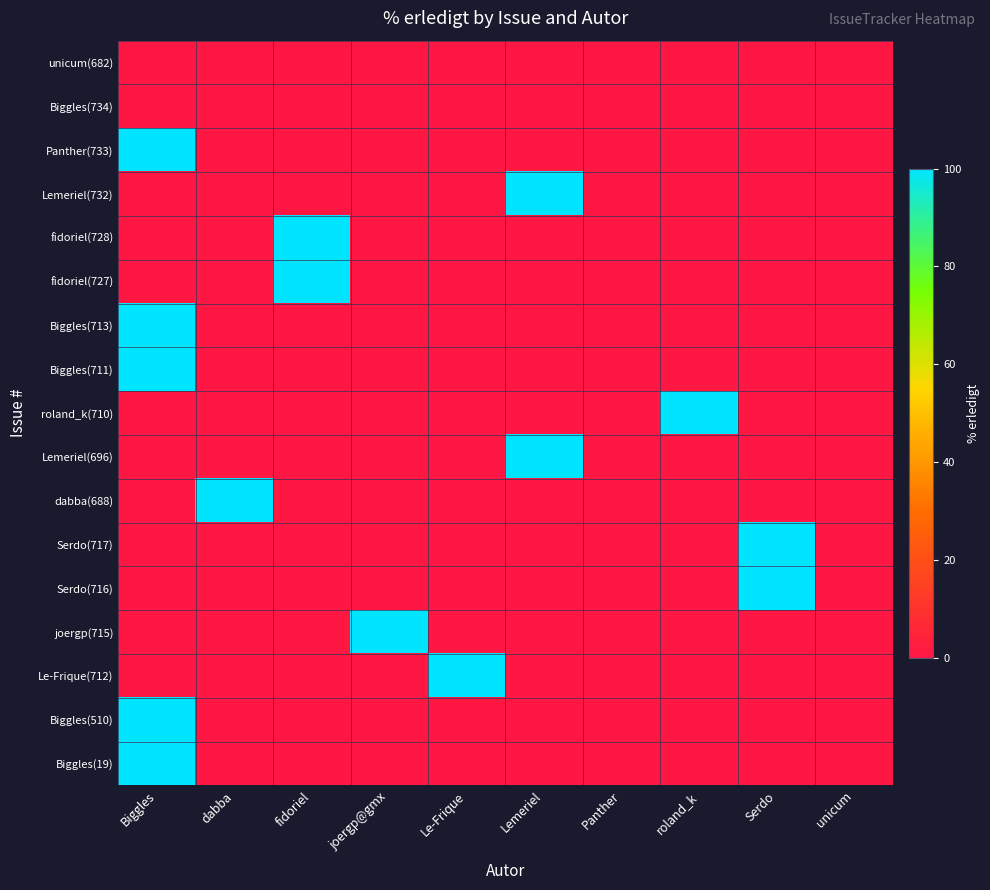

Reading left to right, list all the values displayed in this chart.

unicum(682): Biggles=0	dabba=0	fidoriel=0	joergp@gmx=0	Le-Frique=0	Lemeriel=0	Panther=0	roland_k=0	Serdo=0	unicum=0
Biggles(734): Biggles=0	dabba=0	fidoriel=0	joergp@gmx=0	Le-Frique=0	Lemeriel=0	Panther=0	roland_k=0	Serdo=0	unicum=0
Panther(733): Biggles=100	dabba=0	fidoriel=0	joergp@gmx=0	Le-Frique=0	Lemeriel=0	Panther=0	roland_k=0	Serdo=0	unicum=0
Lemeriel(732): Biggles=0	dabba=0	fidoriel=0	joergp@gmx=0	Le-Frique=0	Lemeriel=100	Panther=0	roland_k=0	Serdo=0	unicum=0
fidoriel(728): Biggles=0	dabba=0	fidoriel=100	joergp@gmx=0	Le-Frique=0	Lemeriel=0	Panther=0	roland_k=0	Serdo=0	unicum=0
fidoriel(727): Biggles=0	dabba=0	fidoriel=100	joergp@gmx=0	Le-Frique=0	Lemeriel=0	Panther=0	roland_k=0	Serdo=0	unicum=0
Biggles(713): Biggles=100	dabba=0	fidoriel=0	joergp@gmx=0	Le-Frique=0	Lemeriel=0	Panther=0	roland_k=0	Serdo=0	unicum=0
Biggles(711): Biggles=100	dabba=0	fidoriel=0	joergp@gmx=0	Le-Frique=0	Lemeriel=0	Panther=0	roland_k=0	Serdo=0	unicum=0
roland_k(710): Biggles=0	dabba=0	fidoriel=0	joergp@gmx=0	Le-Frique=0	Lemeriel=0	Panther=0	roland_k=100	Serdo=0	unicum=0
Lemeriel(696): Biggles=0	dabba=0	fidoriel=0	joergp@gmx=0	Le-Frique=0	Lemeriel=100	Panther=0	roland_k=0	Serdo=0	unicum=0
dabba(688): Biggles=0	dabba=100	fidoriel=0	joergp@gmx=0	Le-Frique=0	Lemeriel=0	Panther=0	roland_k=0	Serdo=0	unicum=0
Serdo(717): Biggles=0	dabba=0	fidoriel=0	joergp@gmx=0	Le-Frique=0	Lemeriel=0	Panther=0	roland_k=0	Serdo=100	unicum=0
Serdo(716): Biggles=0	dabba=0	fidoriel=0	joergp@gmx=0	Le-Frique=0	Lemeriel=0	Panther=0	roland_k=0	Serdo=100	unicum=0
joergp(715): Biggles=0	dabba=0	fidoriel=0	joergp@gmx=100	Le-Frique=0	Lemeriel=0	Panther=0	roland_k=0	Serdo=0	unicum=0
Le-Frique(712): Biggles=0	dabba=0	fidoriel=0	joergp@gmx=0	Le-Frique=100	Lemeriel=0	Panther=0	roland_k=0	Serdo=0	unicum=0
Biggles(510): Biggles=100	dabba=0	fidoriel=0	joergp@gmx=0	Le-Frique=0	Lemeriel=0	Panther=0	roland_k=0	Serdo=0	unicum=0
Biggles(19): Biggles=100	dabba=0	fidoriel=0	joergp@gmx=0	Le-Frique=0	Lemeriel=0	Panther=0	roland_k=0	Serdo=0	unicum=0